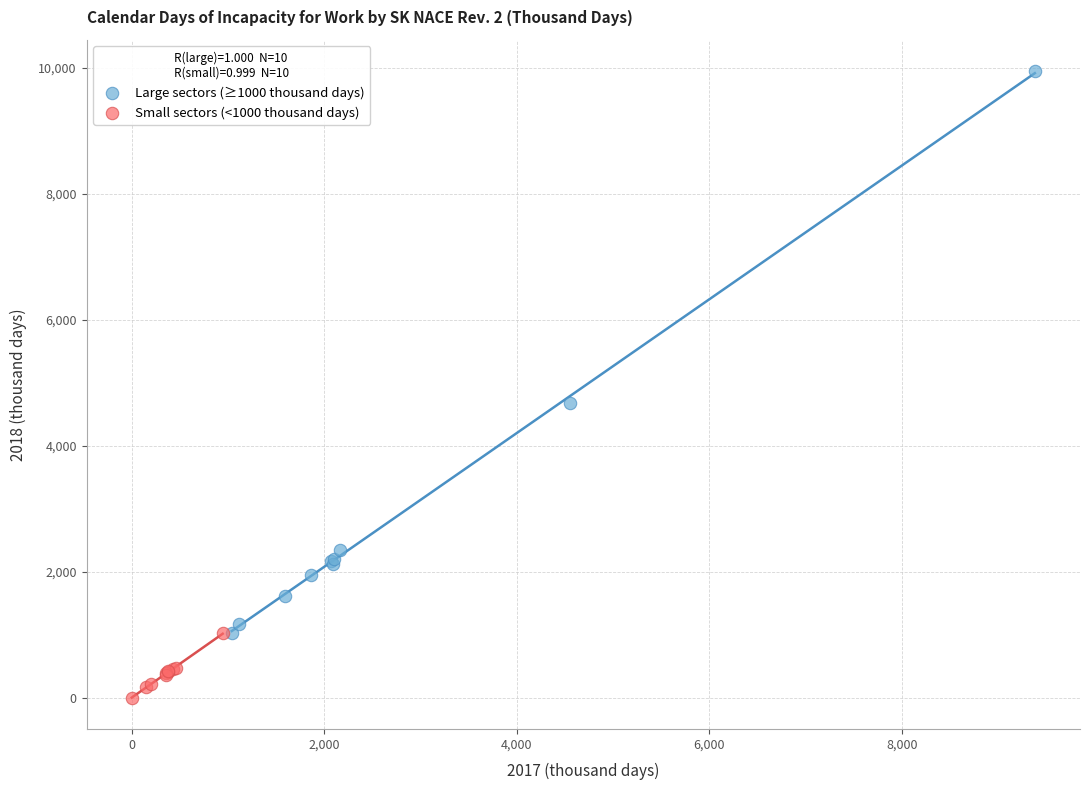

What are all the series names shown in the legend?

Large sectors (≥1000 thousand days), Small sectors (<1000 thousand days)